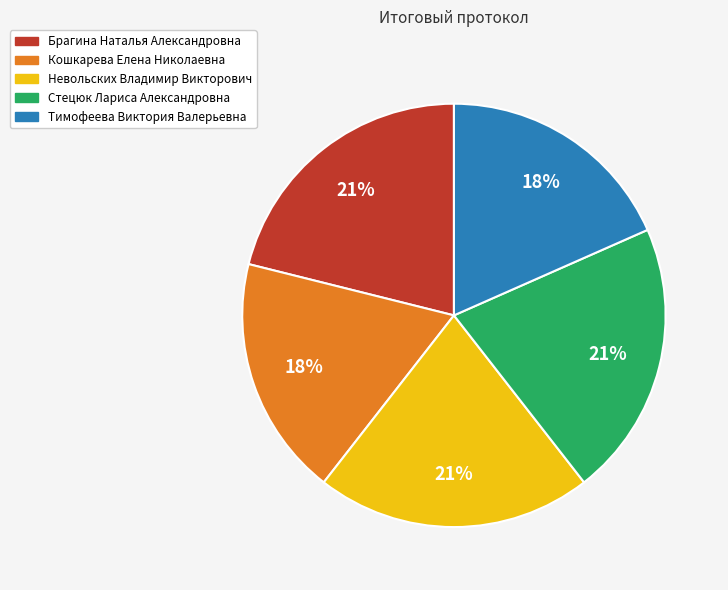

Between Стецюк Лариса Александровна and Тимофеева Виктория Валерьевна, which is larger?

Стецюк Лариса Александровна